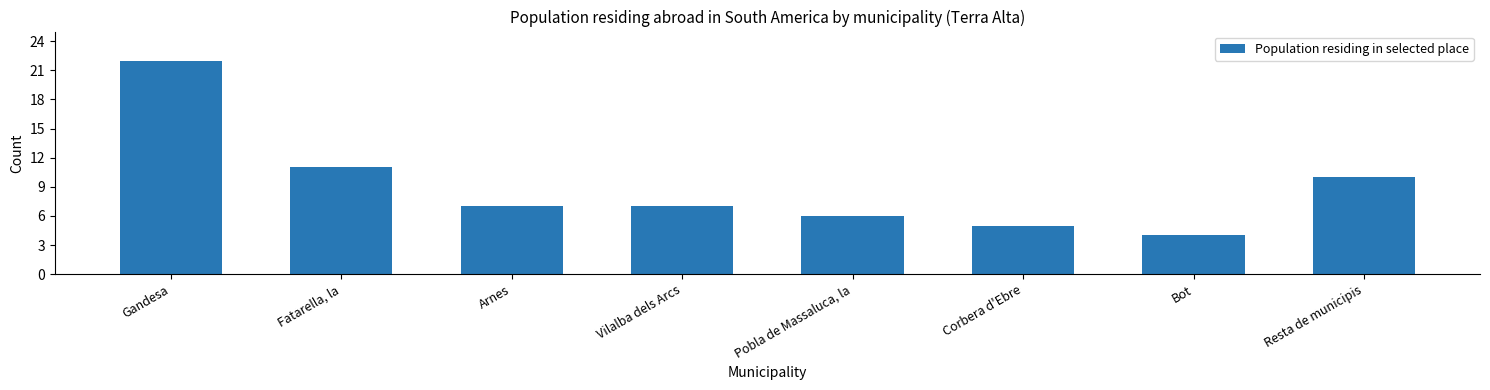

How many data points does each series have?

8